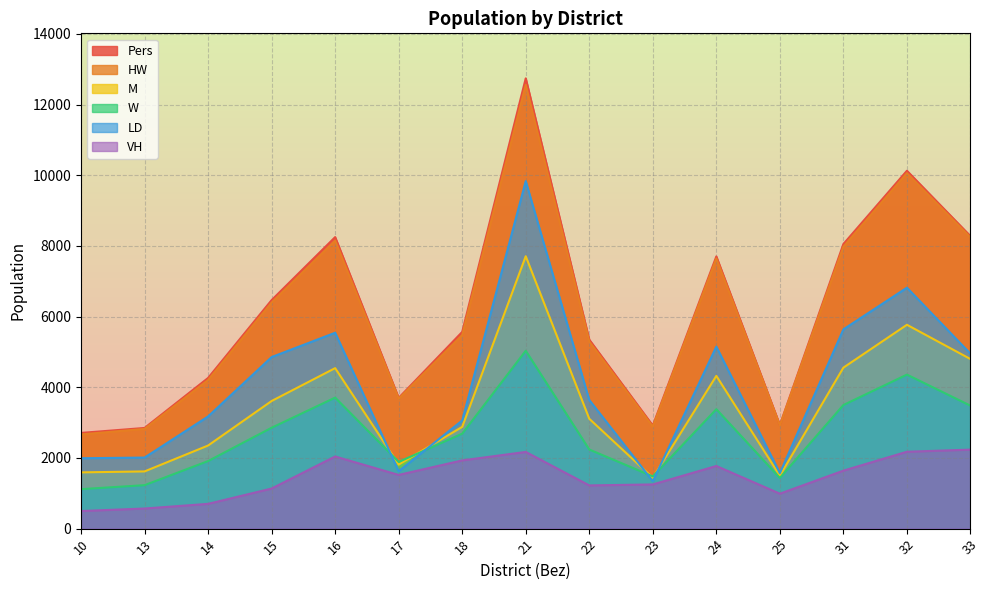

How many lines are shown in the chart?

6